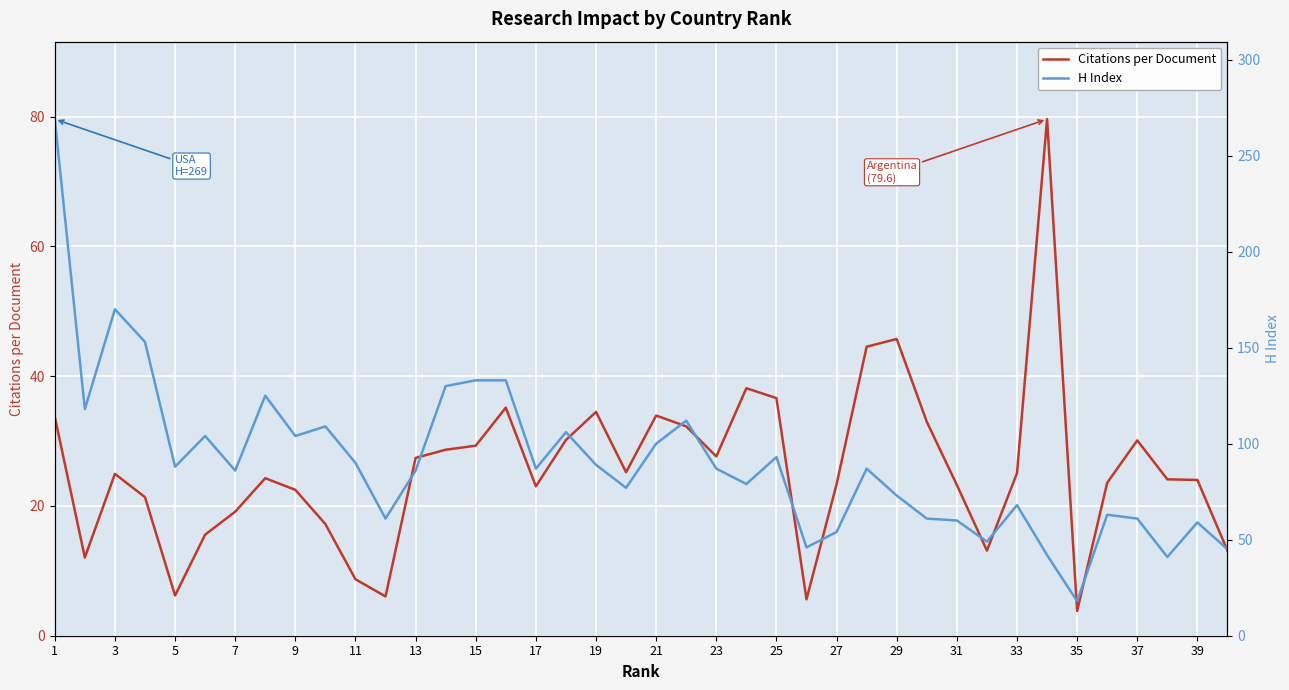

What is the minimum value for Citations per Document?

3.8